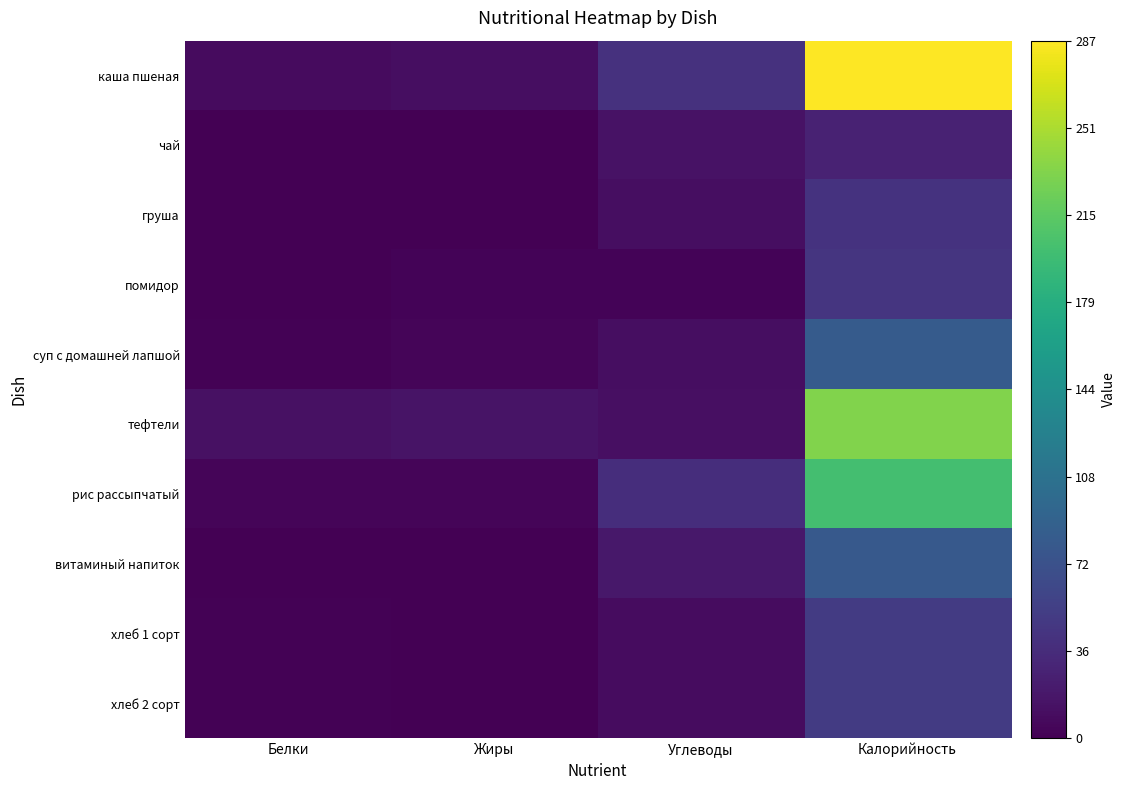

Reading left to right, list all the values displayed in this chart.

каша пшеная: Белки=8.6	Жиры=10.1	Углеводы=40.5	Калорийность=287.0
чай: Белки=0.2	Жиры=0.0	Углеводы=14.0	Калорийность=28.0
груша: Белки=0.4	Жиры=0.3	Углеводы=10.9	Калорийность=42.0
помидор: Белки=0.6	Жиры=3.1	Углеводы=2.4	Калорийность=44.0
суп с домашней лапшой: Белки=1.7	Жиры=3.5	Углеводы=10.5	Калорийность=82.7
тефтели: Белки=13.1	Жиры=14.8	Углеводы=11.6	Калорийность=233.1
рис рассыпчатый: Белки=3.7	Жиры=3.5	Углеводы=37.6	Калорийность=201.0
витаминый напиток: Белки=0.0	Жиры=0.0	Углеводы=19.0	Калорийность=80.0
хлеб 1 сорт: Белки=2.0	Жиры=0.4	Углеводы=10.0	Калорийность=50.0
хлеб 2 сорт: Белки=2.0	Жиры=0.4	Углеводы=10.0	Калорийность=50.0